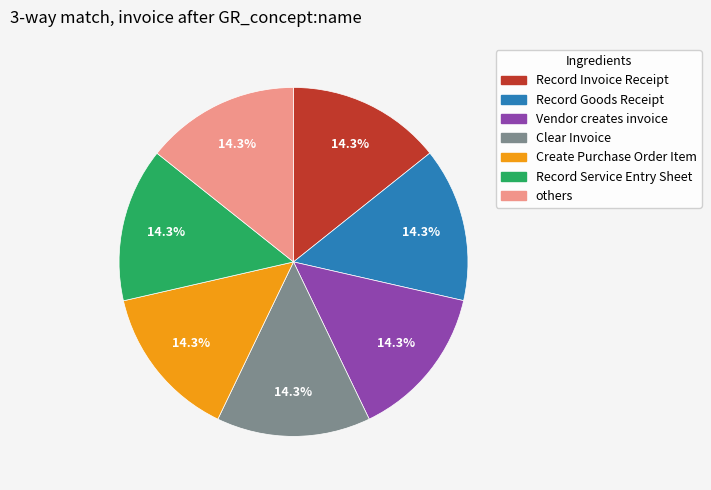

Does any single category account for the majority?

No